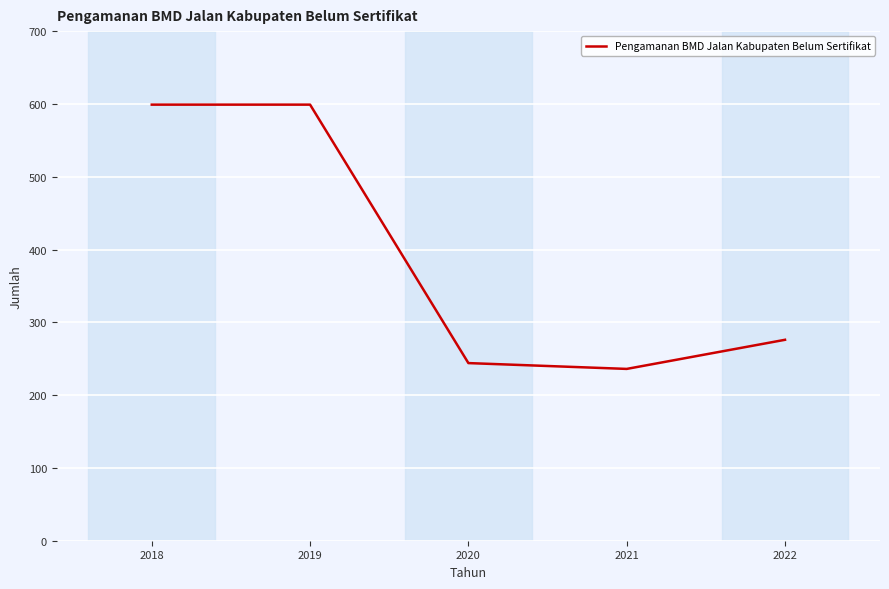

Reading left to right, transcribe all the data shown in this chart.

2018=599	2019=599	2020=244	2021=236	2022=276